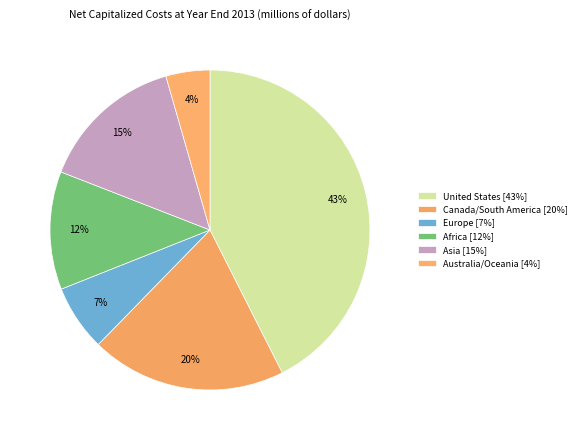

Count the number of slices in the pie.

6